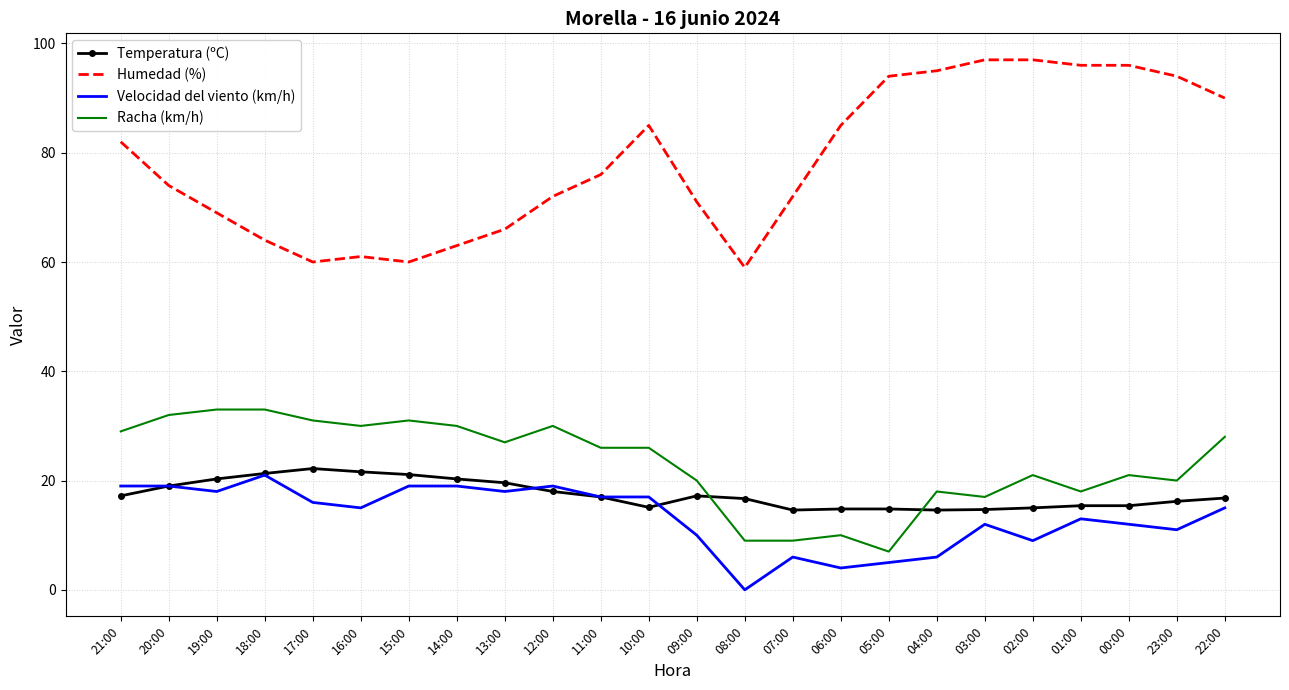

How many times do Racha (km/h) and Temperatura (ºC) cross each other?

2